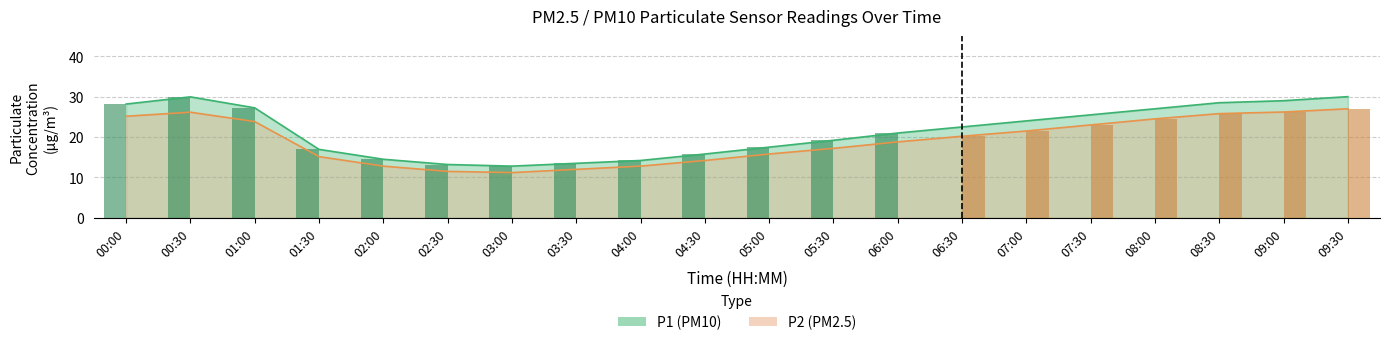

Where does the P1 series first go above 22?

00:00